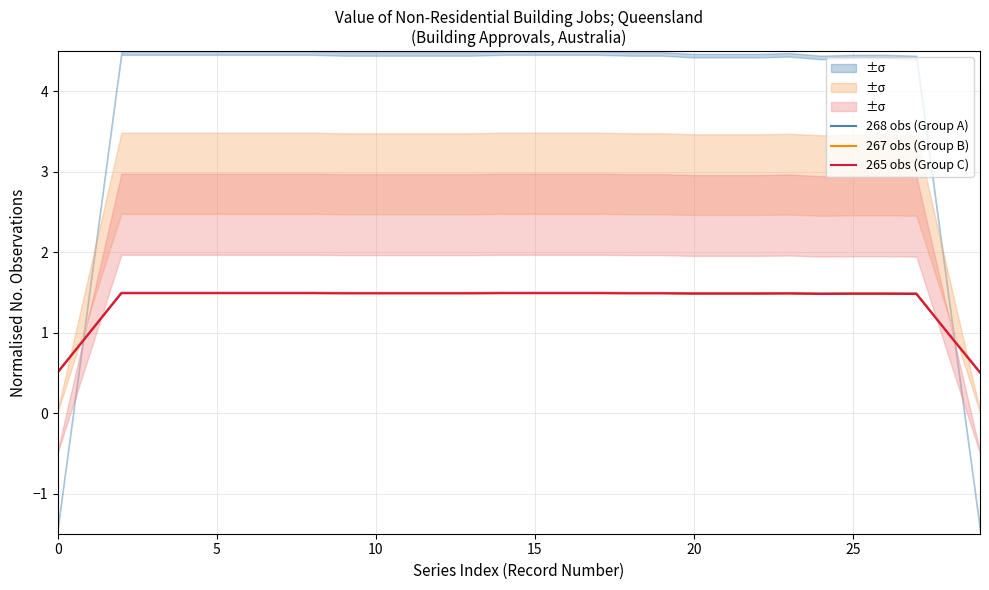

Reading left to right, extract all data points from this chart.

268 obs (Group A): 0.5	1.0	1.5	1.5	1.5	1.5	1.5	1.5	1.5	1.5	1.5	1.5	1.5	1.5	1.5	1.5	1.5	1.5	1.5	1.5	1.5	1.5	1.5	1.5	1.5	1.5	1.5	1.5	1.0	0.5
267 obs (Group B): 0.5	1.0	1.5	1.5	1.5	1.5	1.5	1.5	1.5	1.5	1.5	1.5	1.5	1.5	1.5	1.5	1.5	1.5	1.5	1.5	1.5	1.5	1.5	1.5	1.5	1.5	1.5	1.5	1.0	0.5
265 obs (Group C): 0.5	1.0	1.5	1.5	1.5	1.5	1.5	1.5	1.5	1.5	1.5	1.5	1.5	1.5	1.5	1.5	1.5	1.5	1.5	1.5	1.5	1.5	1.5	1.5	1.5	1.5	1.5	1.5	1.0	0.5